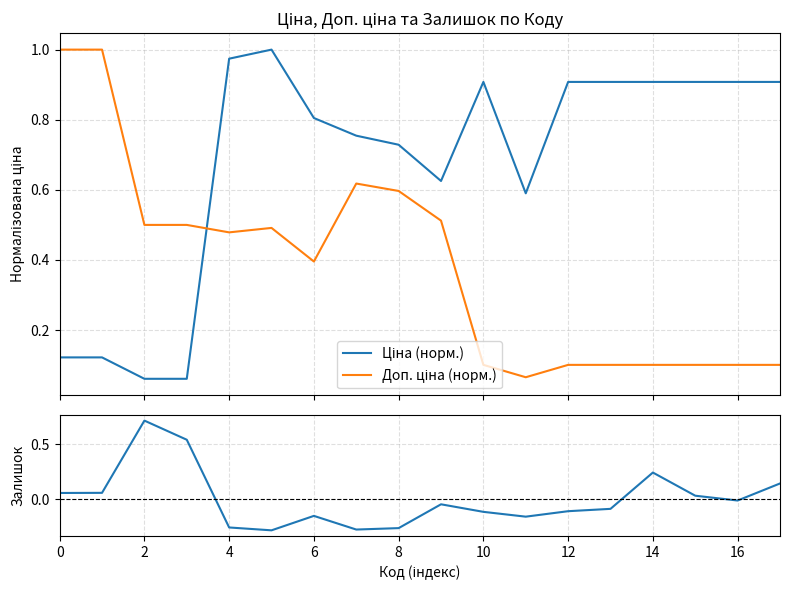

Reading left to right, list all the values displayed in this chart.

Ціна (норм.): 0.1	0.1	0.1	0.1	1.0	1.0	0.8	0.8	0.7	0.6	0.9	0.6	0.9	0.9	0.9	0.9	0.9	0.9
Доп. ціна (норм.): 1.0	1.0	0.5	0.5	0.5	0.5	0.4	0.6	0.6	0.5	0.1	0.1	0.1	0.1	0.1	0.1	0.1	0.1
Залишок (норм.): 0.1	0.1	0.7	0.5	-0.3	-0.3	-0.2	-0.3	-0.3	-0.0	-0.1	-0.2	-0.1	-0.1	0.2	0.0	-0.0	0.1